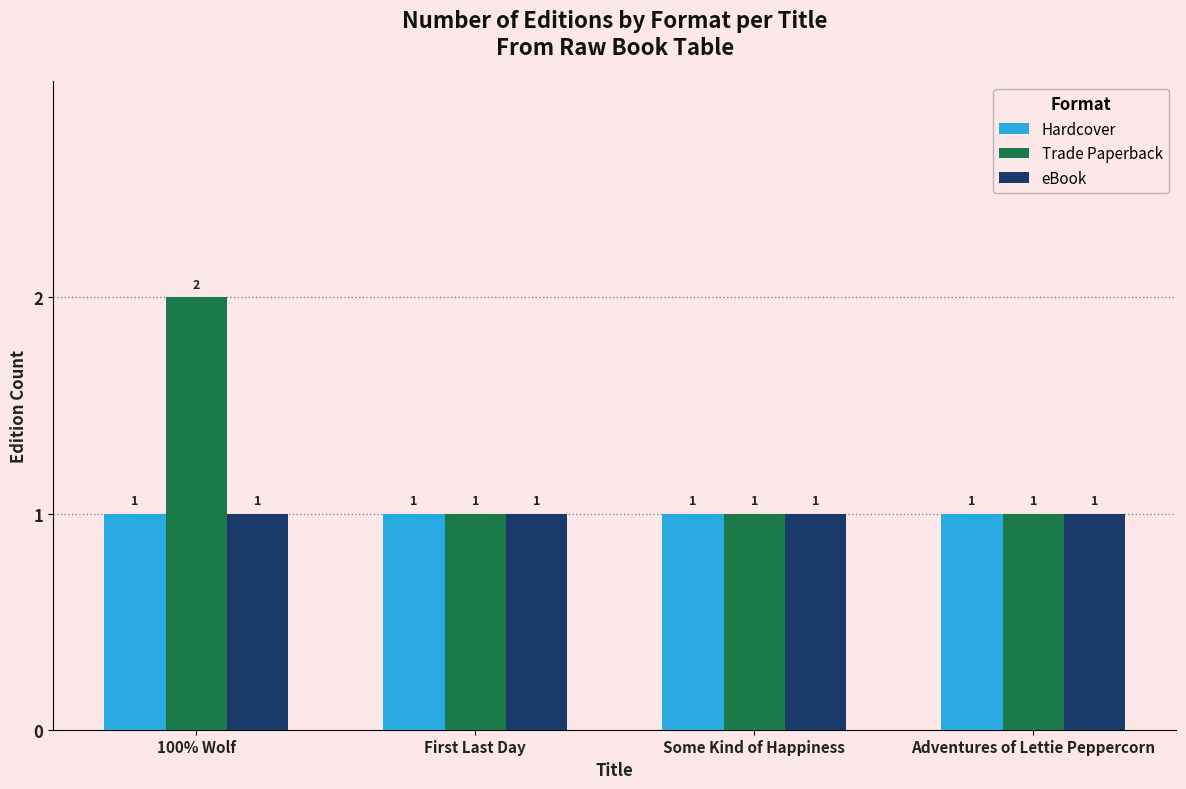

What position from the right is First Last Day?

3